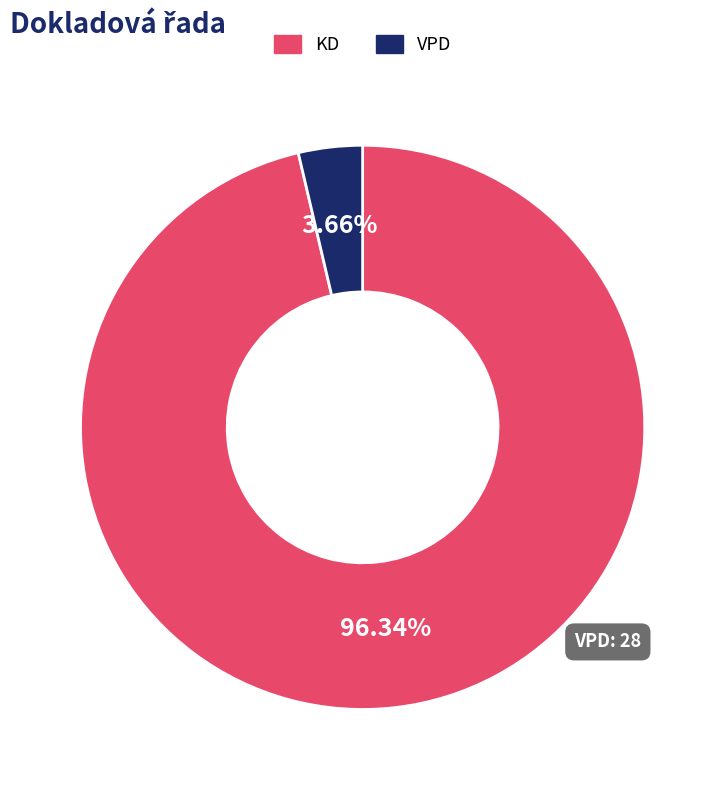

Which slice represents more than half of the pie?

KD